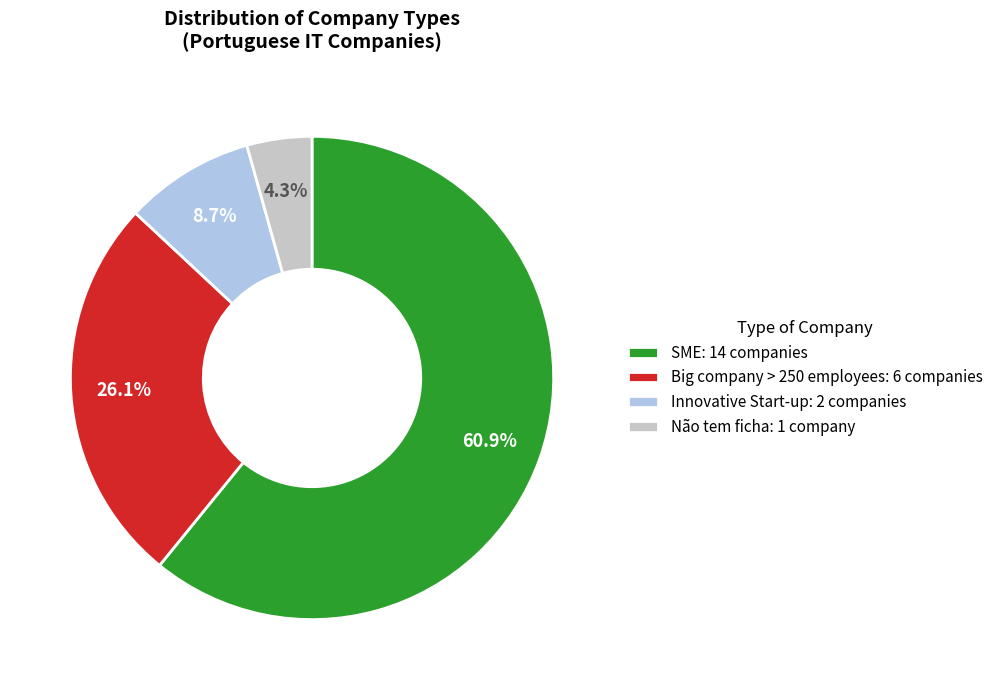

Approximately how many times larger is the value at SME: 14 companies compared to Innovative Start-up: 2 companies?

7.0